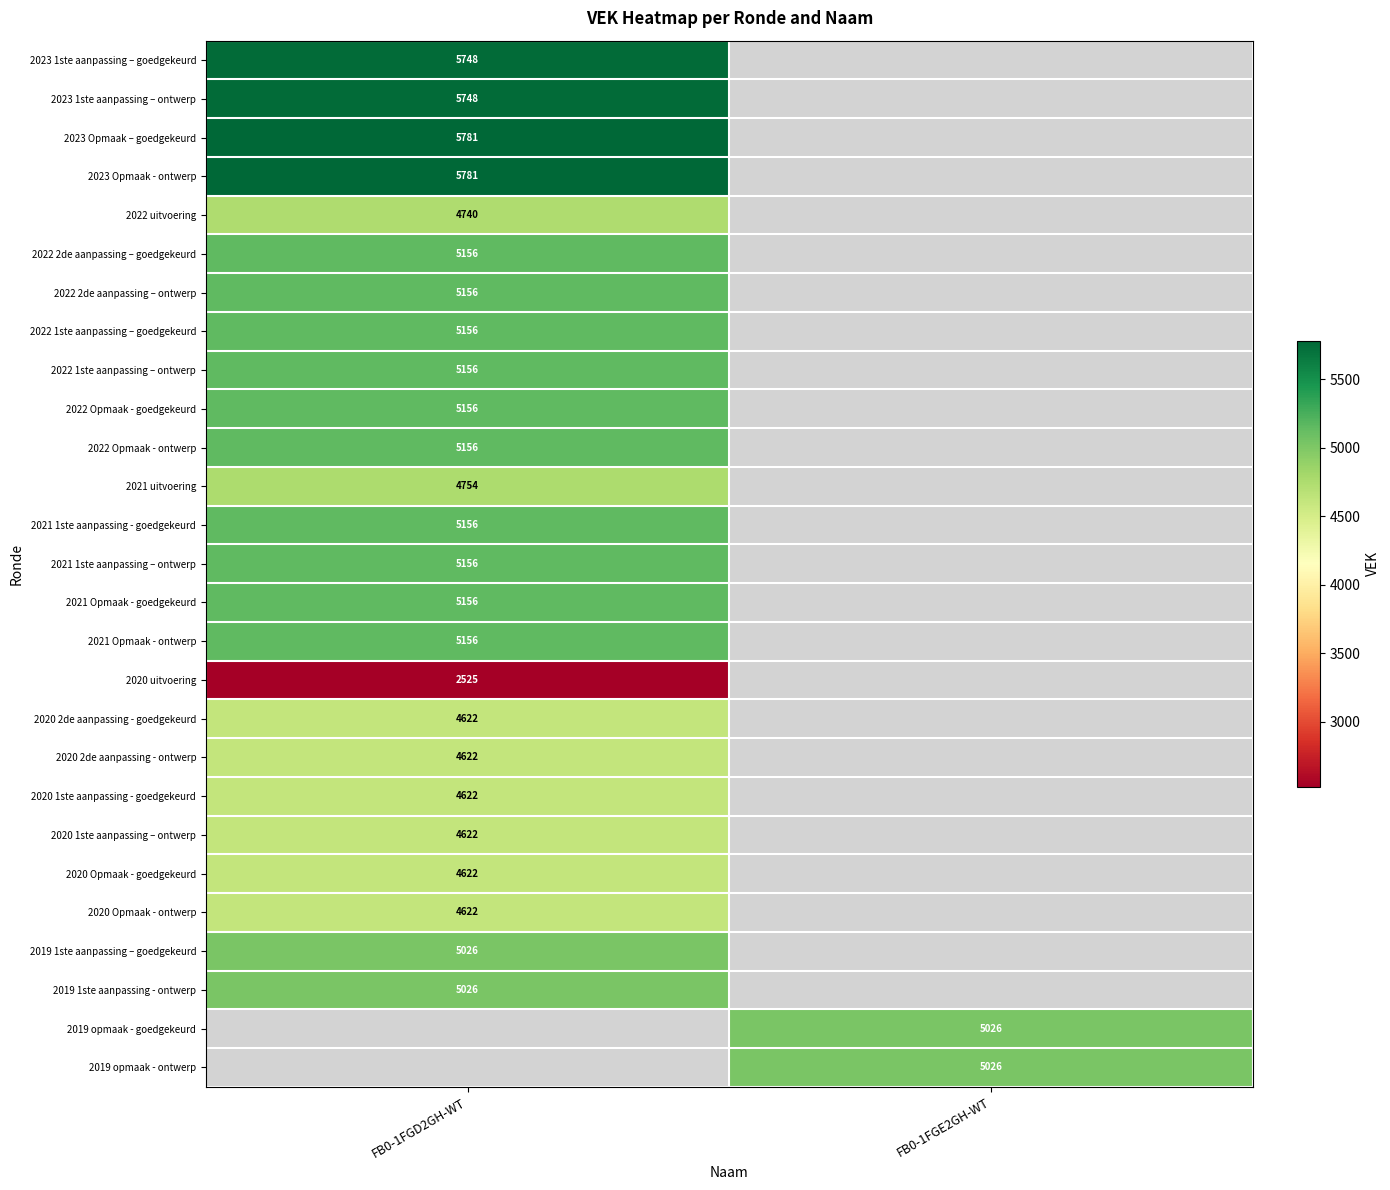

Is the value of 2021 uitvoering at FB0-1FGD2GH-WT greater than the value of 2023 Opmaak – goedgekeurd at FB0-1FGD2GH-WT?

No